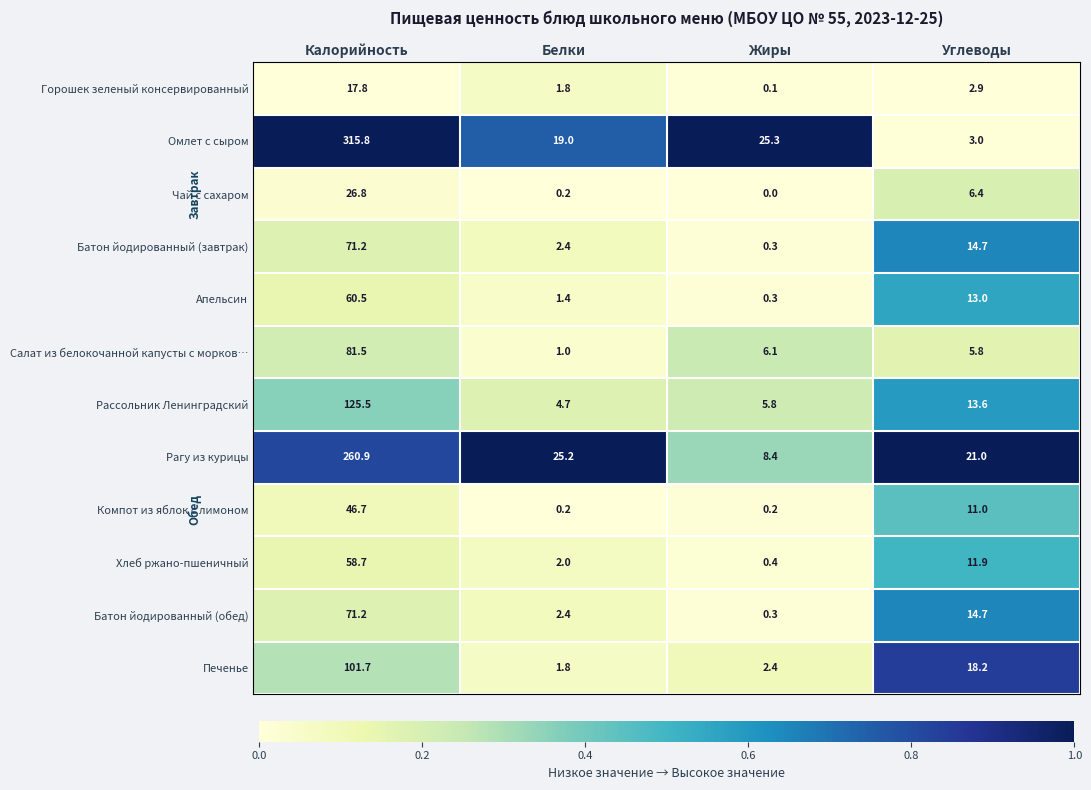

Which series has the largest total across all categories?

Омлет с сыром